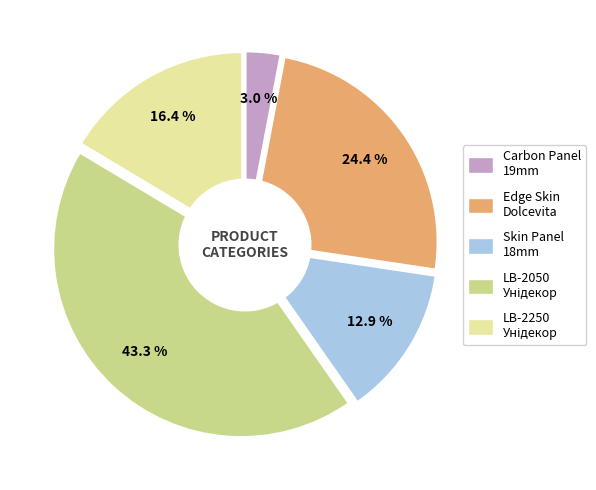

What percentage do Панель Carbon Carbon 19 мм. Металдекор and LB-2050 Унідекор together represent?

46.3%